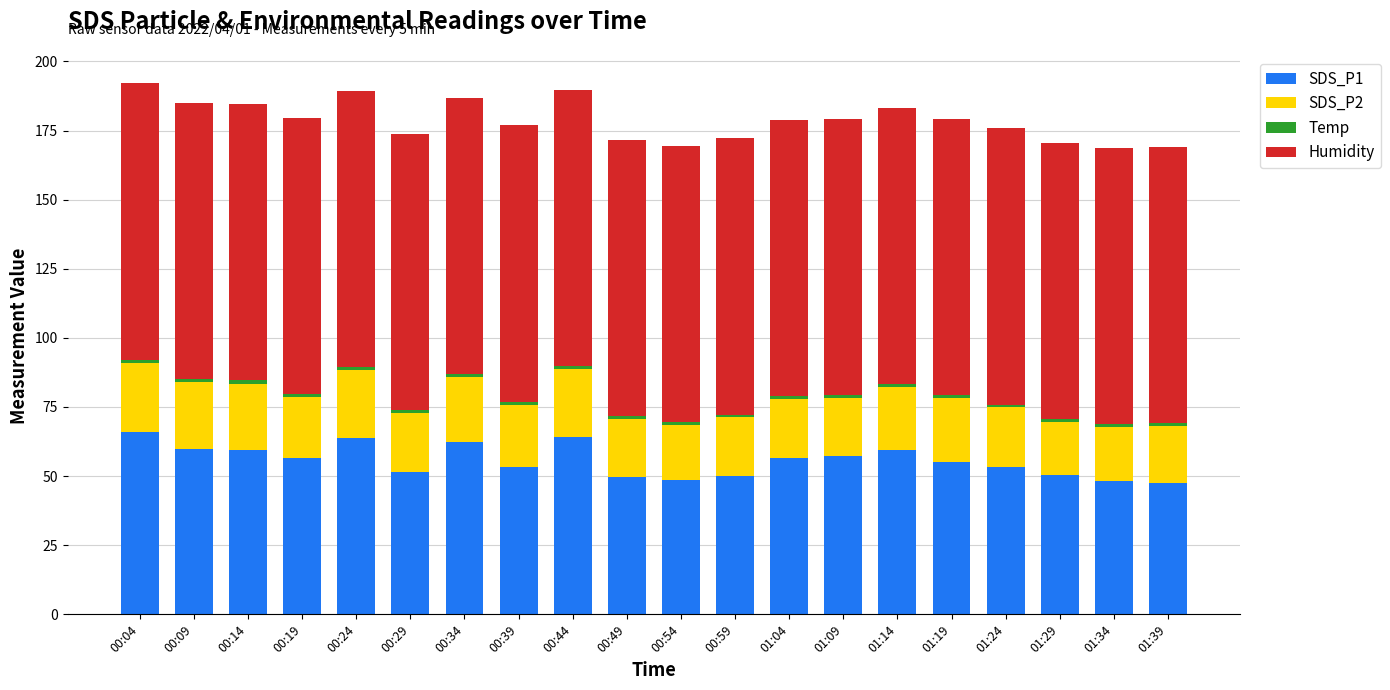

What is the lowest value of the SDS_P1 series?

47.6